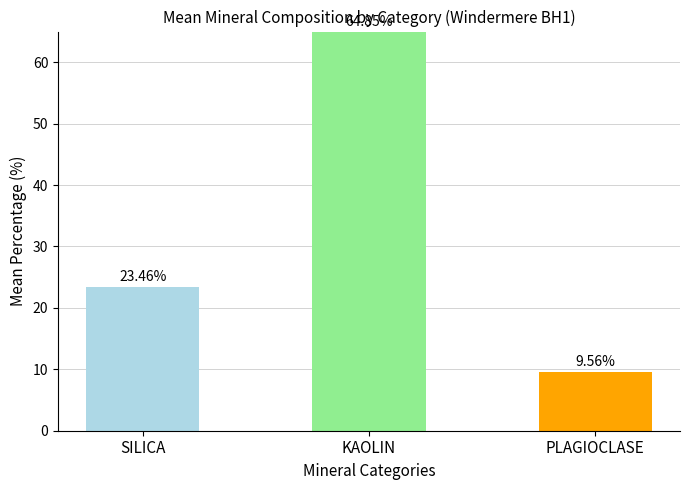

Which label corresponds to the smallest value in the chart?

PLAGIOCLASE